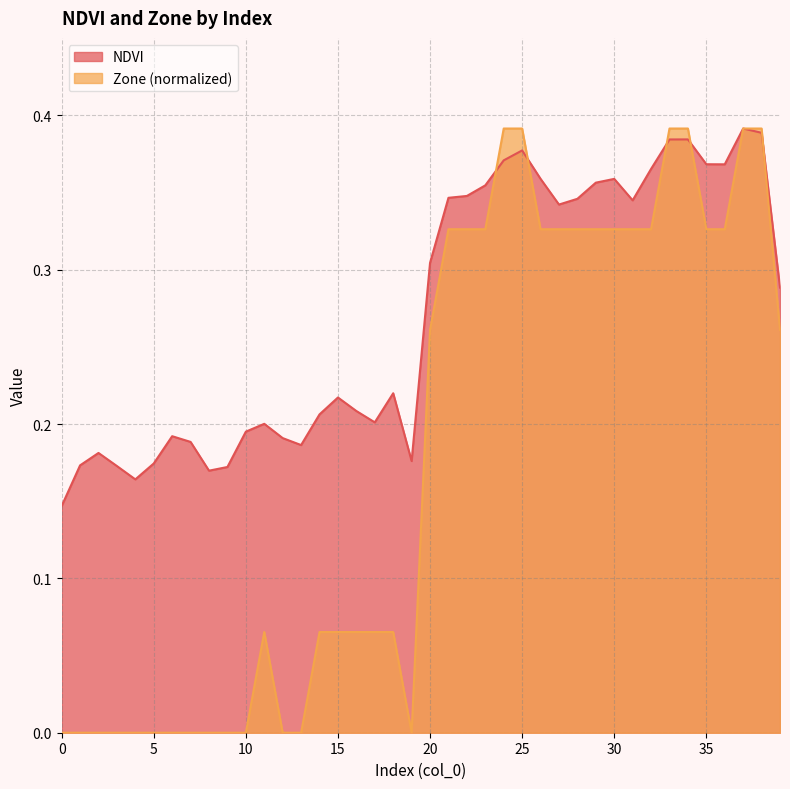

Reading left to right, list all the values displayed in this chart.

NDVI: 0.1	0.2	0.2	0.2	0.2	0.2	0.2	0.2	0.2	0.2	0.2	0.2	0.2	0.2	0.2	0.2	0.2	0.2	0.2	0.2	0.3	0.3	0.3	0.4	0.4	0.4	0.4	0.3	0.3	0.4	0.4	0.3	0.4	0.4	0.4	0.4	0.4	0.4	0.4	0.3
Zone: 0.0	0.0	0.0	0.0	0.0	0.0	0.0	0.0	0.0	0.0	0.0	0.1	0.0	0.0	0.1	0.1	0.1	0.1	0.1	0.0	0.3	0.3	0.3	0.3	0.4	0.4	0.3	0.3	0.3	0.3	0.3	0.3	0.3	0.4	0.4	0.3	0.3	0.4	0.4	0.3